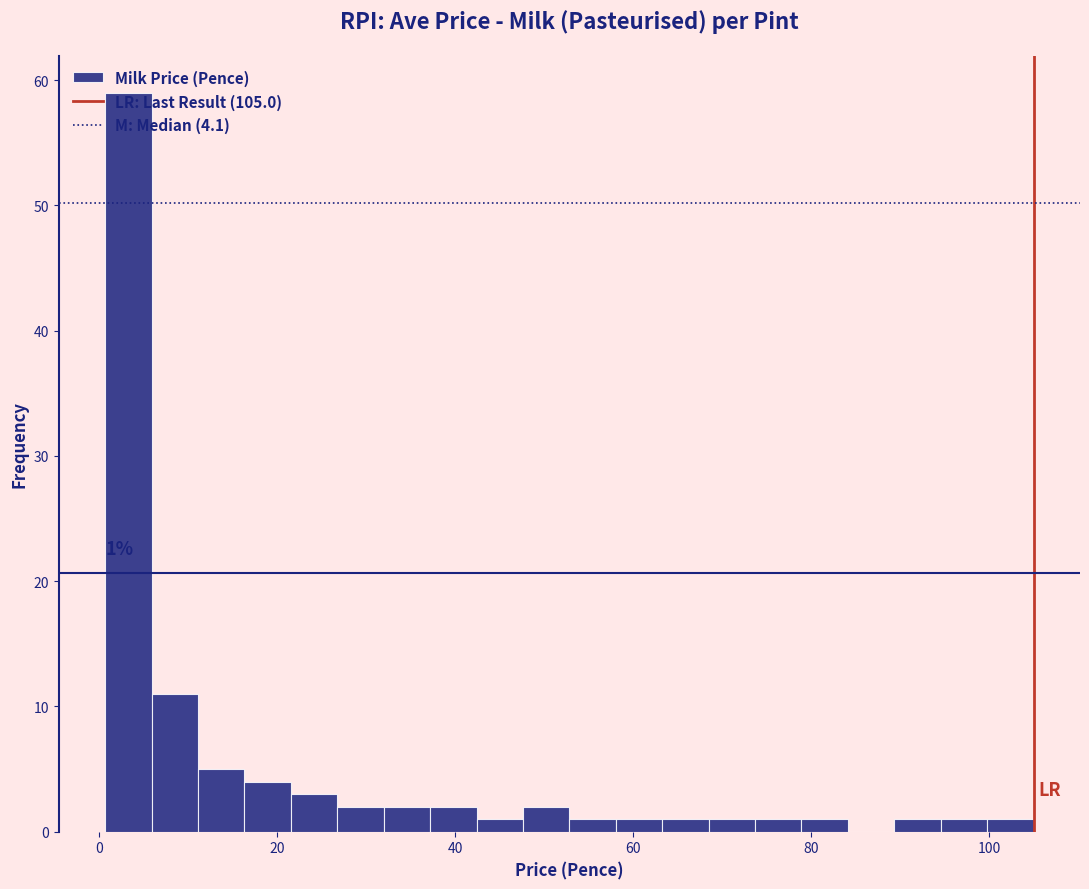

Around what value on the x-axis is the tallest bar? Give the approximate position of its centre, as read against the axis.

4